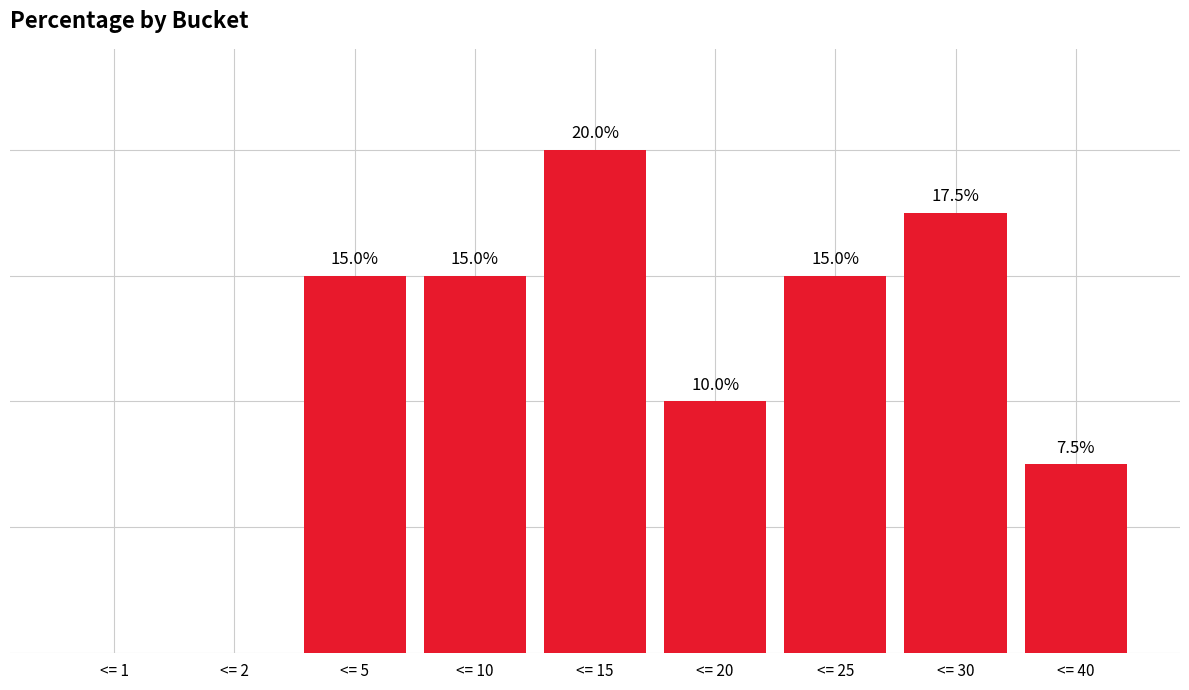

At which label is the value closest to 10?

<= 20